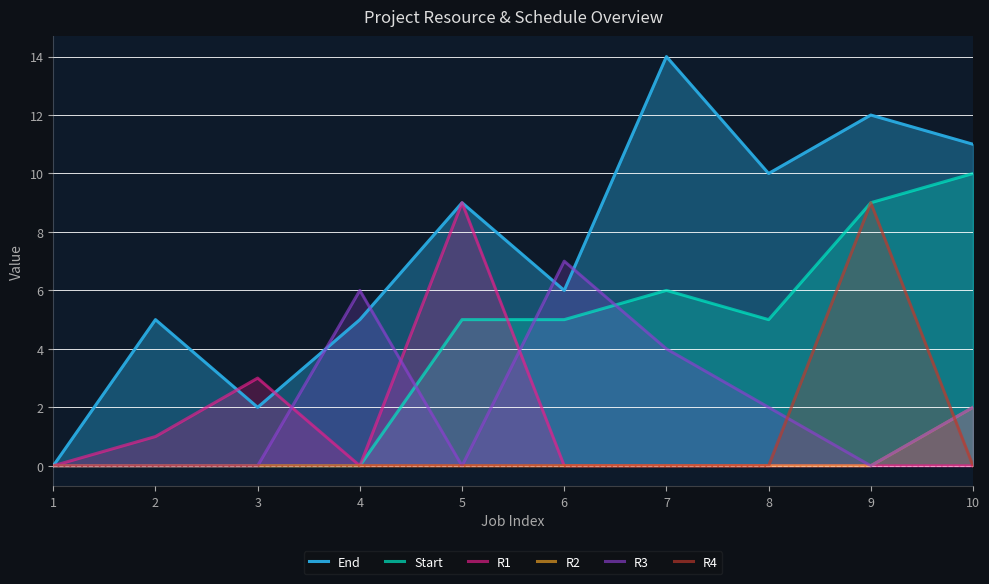

True or false: R2 and End intersect in this chart.

False